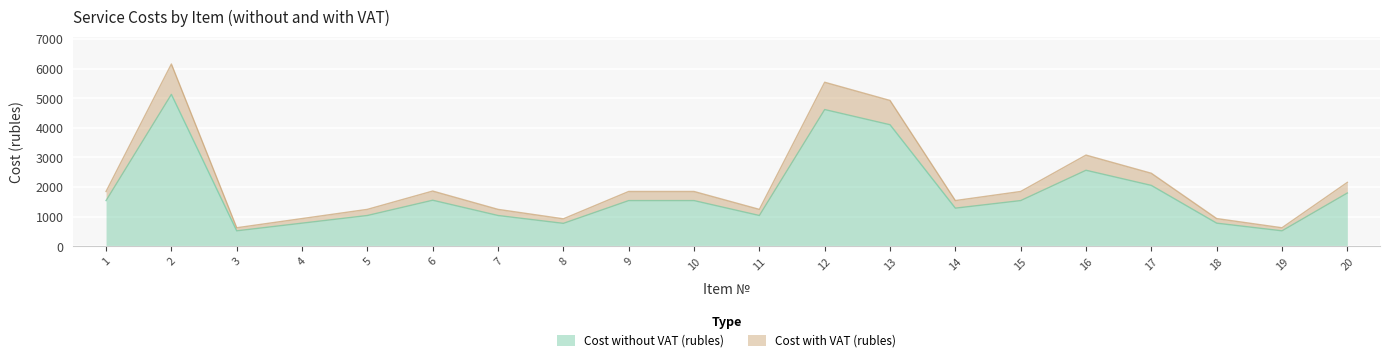

What is the value of the Cost with VAT (rubles) point at the 9th from the left?

1846.8